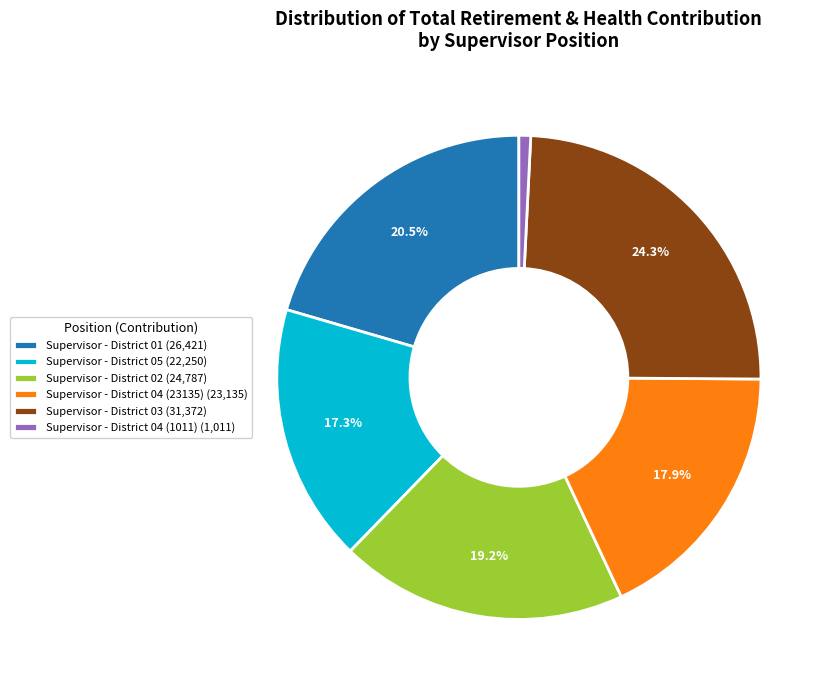

Combined, what portion of the pie is Supervisor - District 03 (31,372) and Supervisor - District 02 (24,787)?

43.5%